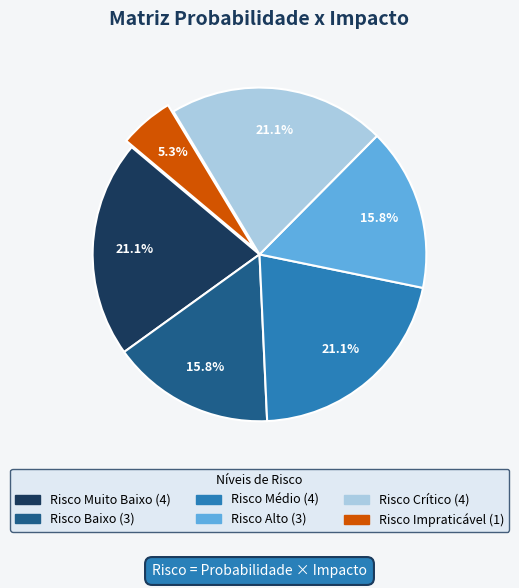

Does Risco Muito Baixo represent more than half of the total?

No